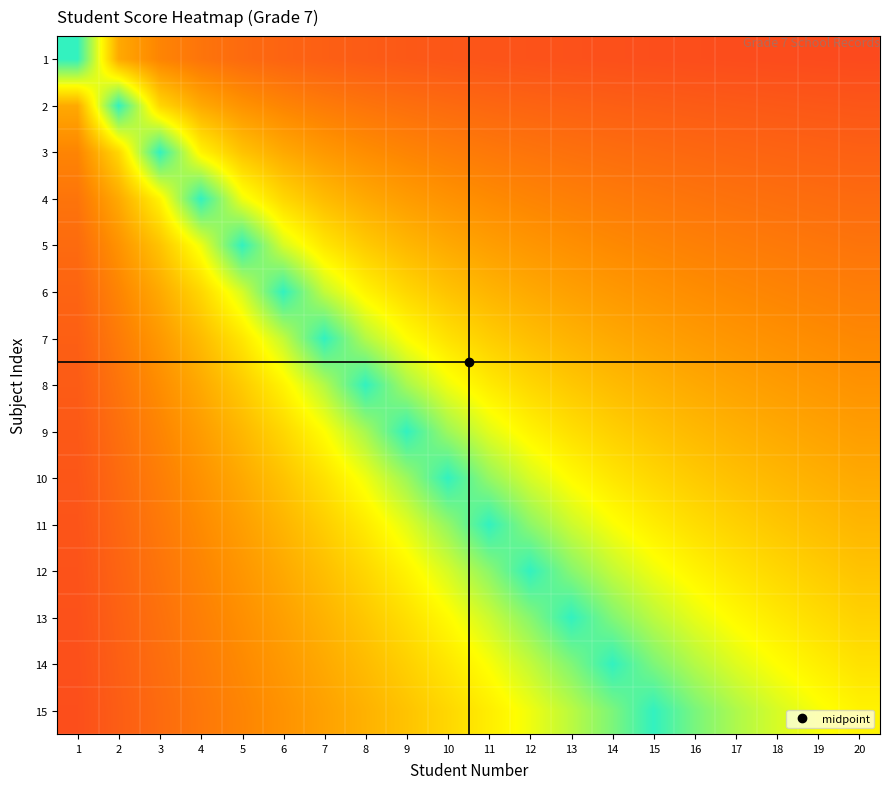

At 9, list the series in order from largest to smallest.

9, 10, 8, 11, 7, 12, 13, 6, 14, 15, 5, 4, 3, 2, 1